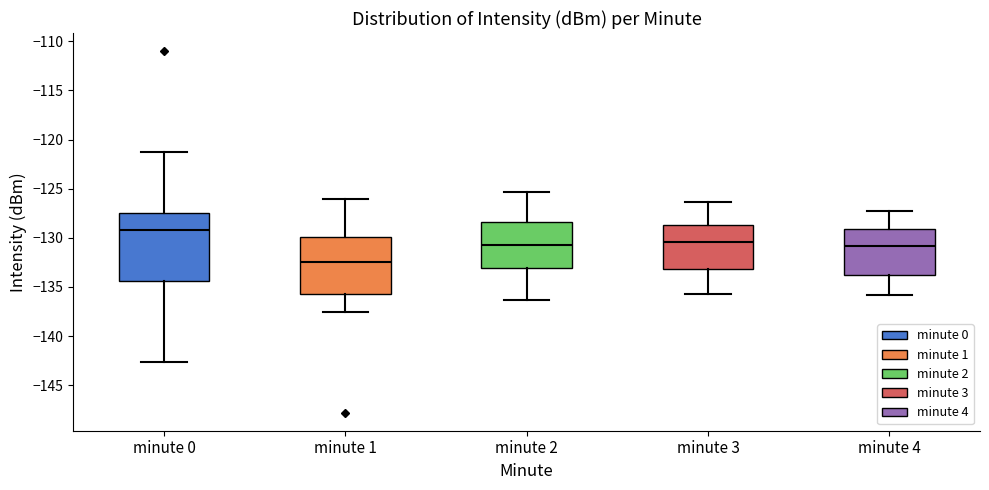

Comparing the boxes themselves (not the whiskers), which one is the tallest?

minute 0